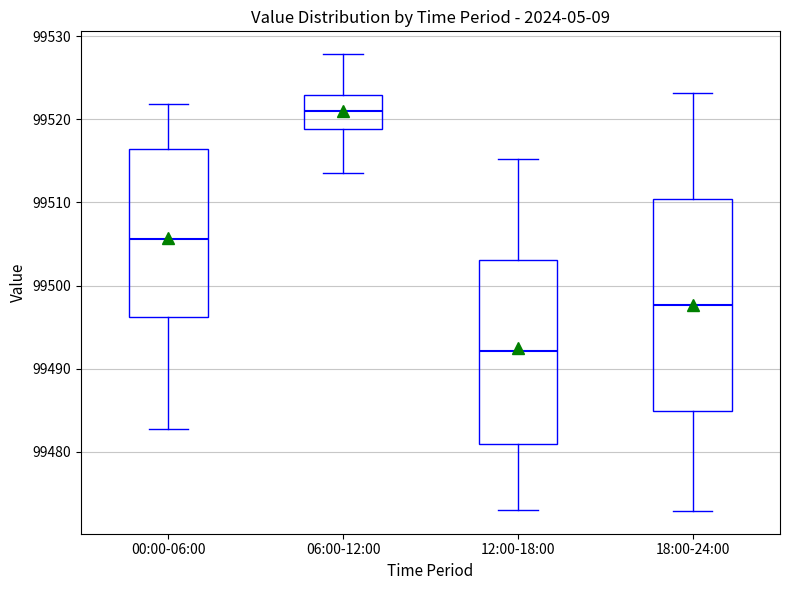

Where is the upper edge of the box for 00:00-06:00 on the y-axis? The values are not printed on the chart, so give them approximately, as read against the axis.

99516